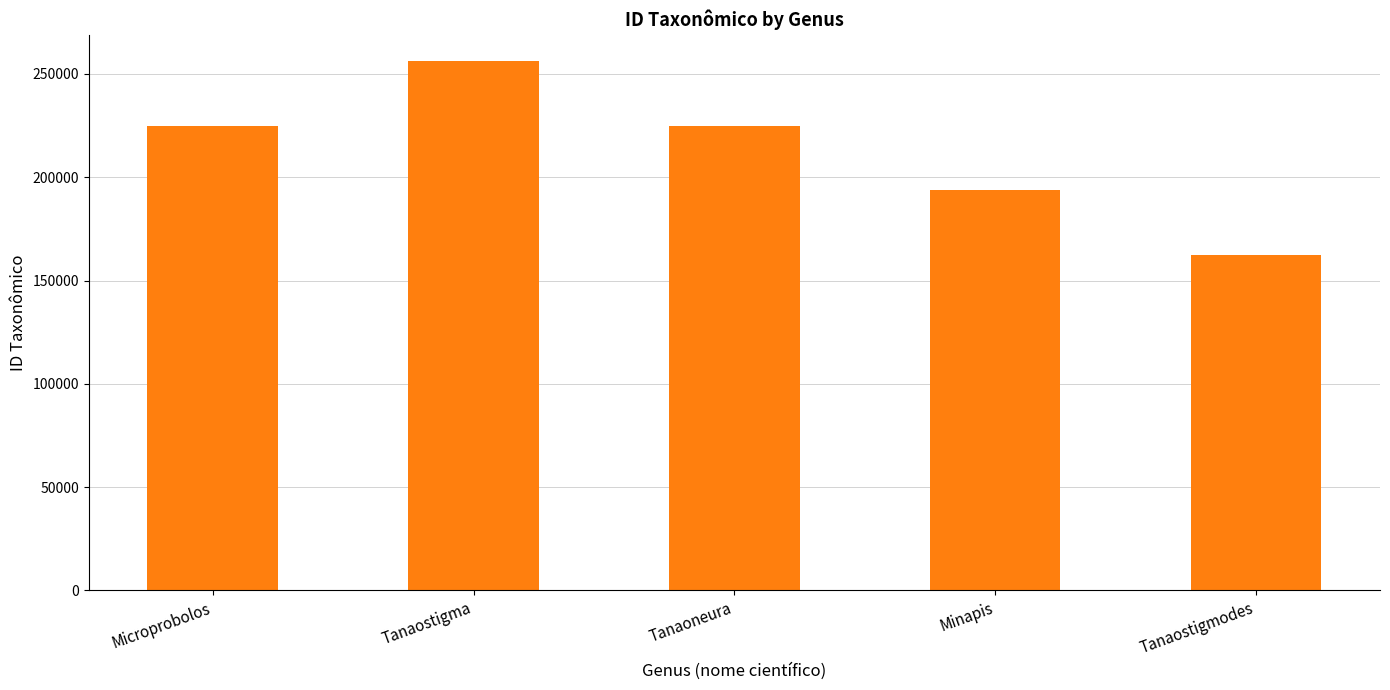

Is it true that the value at Tanaostigma is 256141?

True